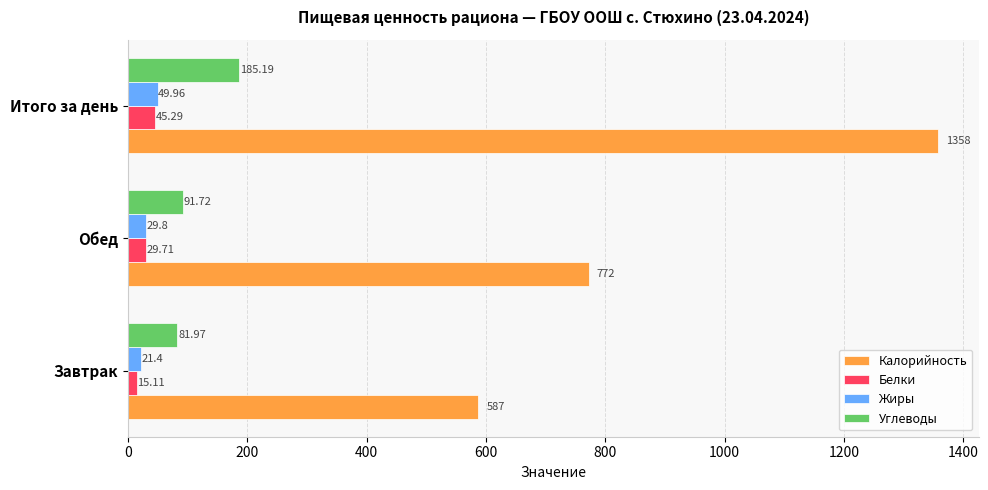

What is the difference between the Белки values at Обед and Итого за день?

15.6